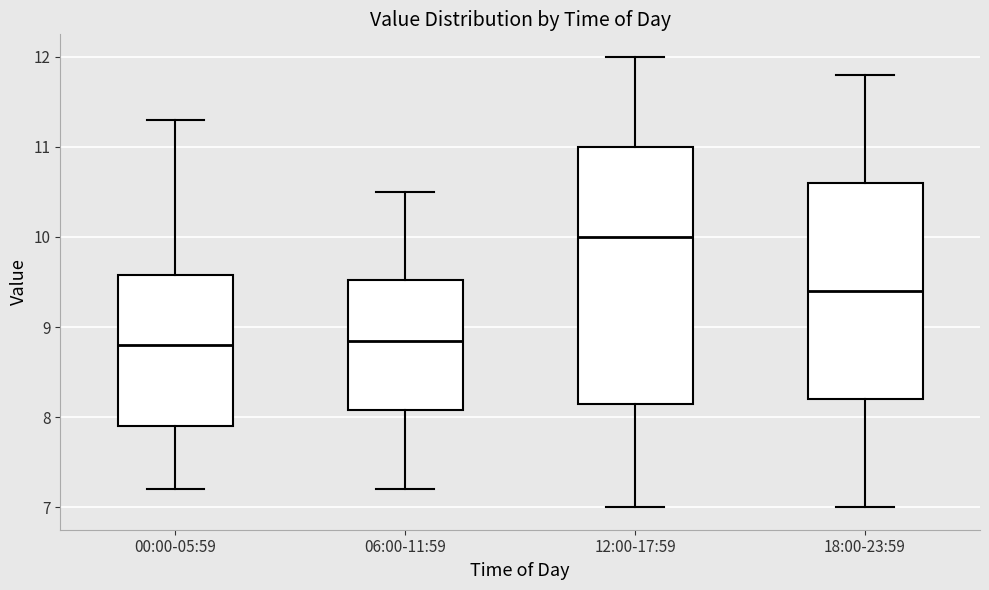

Reading left to right, transcribe this box plot: for each box, give where its median line is, the range the box spans, and where its two whiskers end, as read against the y-axis. The values are not printed on the chart, so give them approximately, as read against the axis.

00:00-05:59: median 8.8, box 7.9 to 9.6, whiskers 7.2 to 11.3
06:00-11:59: median 8.9, box 8.1 to 9.5, whiskers 7.2 to 10.5
12:00-17:59: median 10.0, box 8.2 to 11.0, whiskers 7.0 to 12.0
18:00-23:59: median 9.4, box 8.2 to 10.6, whiskers 7.0 to 11.8